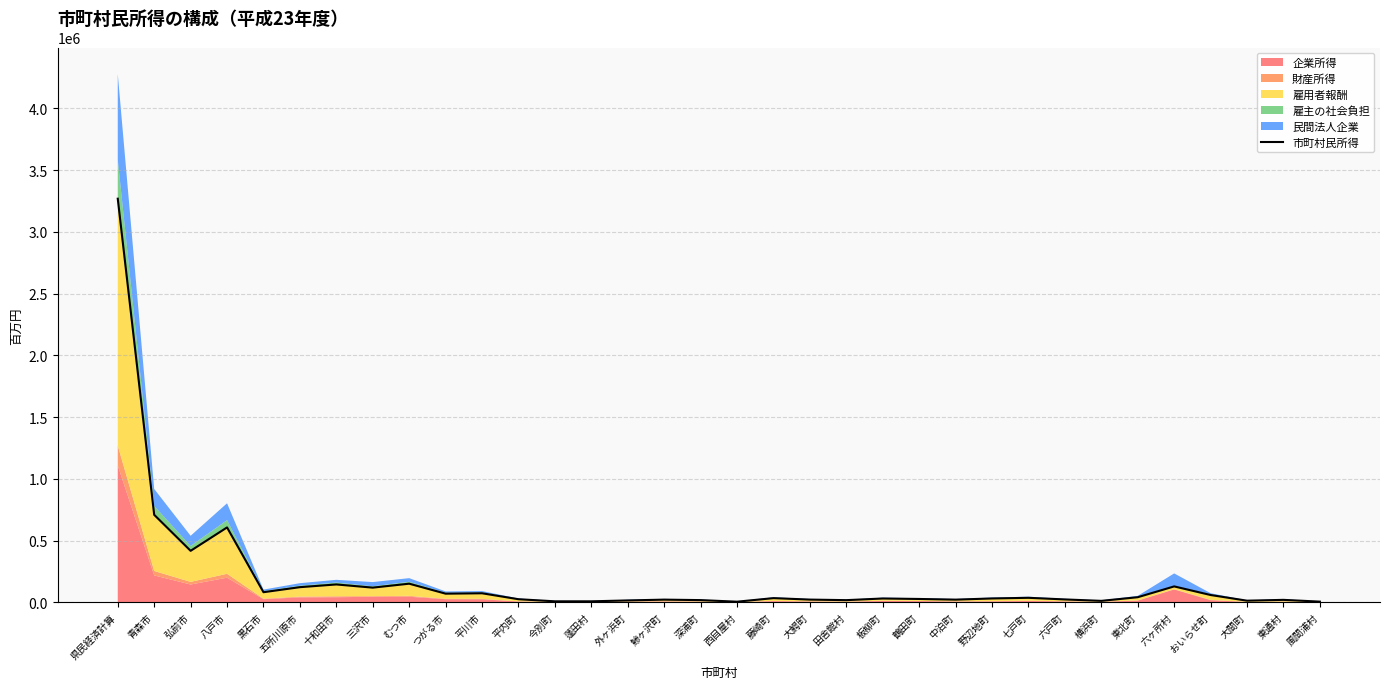

Read the value at 十和田市, to the nearest 10.

144510